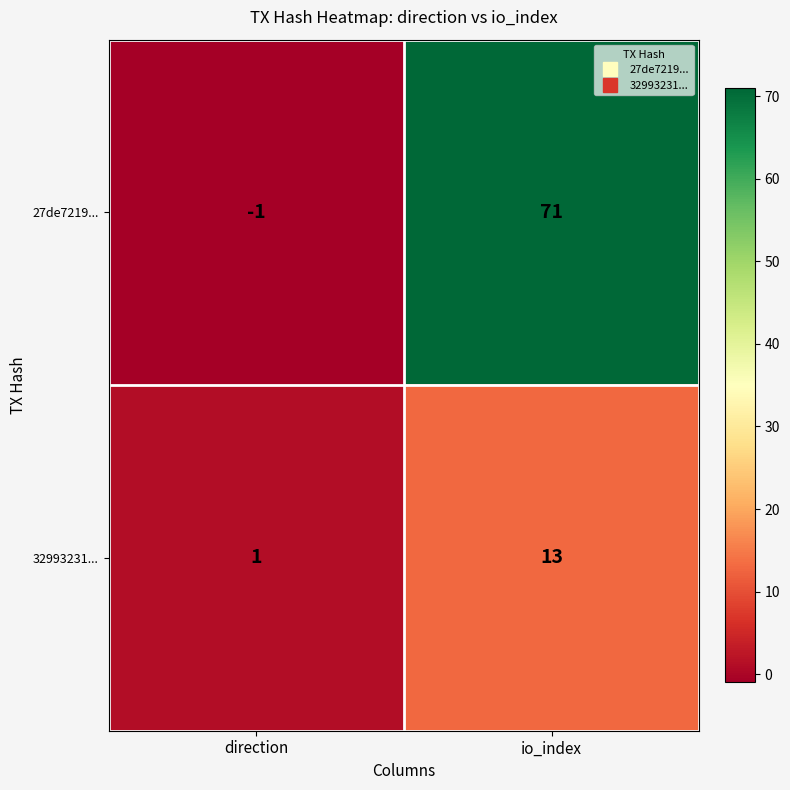

At which category is the sum across all series the highest?

io_index